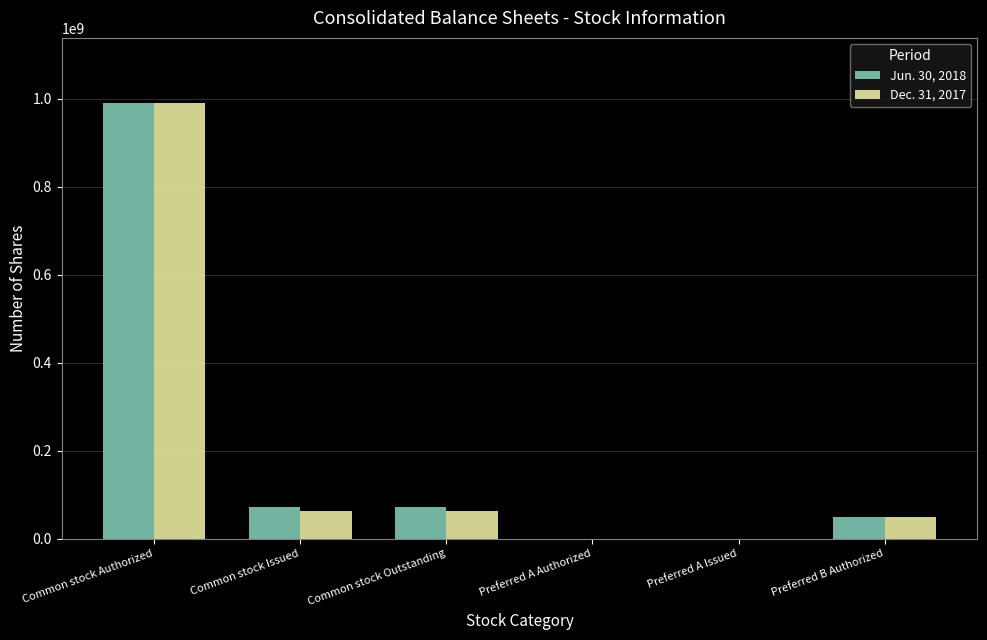

Is it true that Dec. 31, 2017 equals 61818560 at Common stock Issued?

True